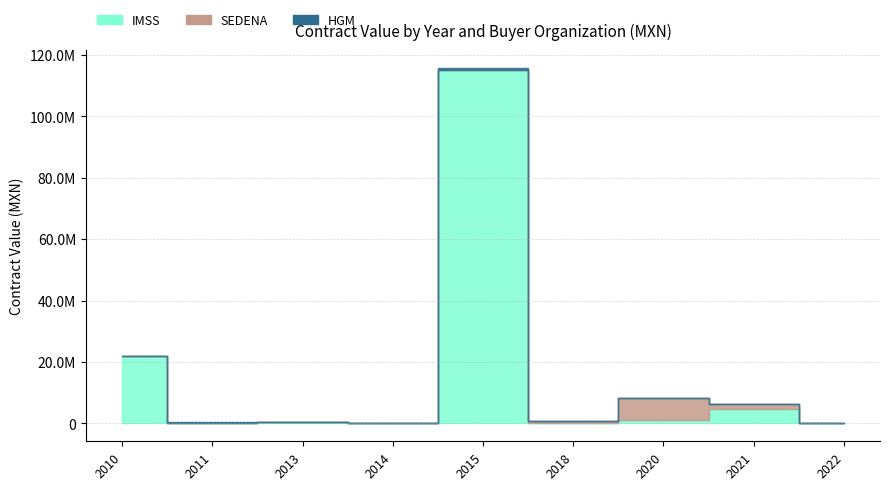

How many interior local valleys does the IMSS series have?

3